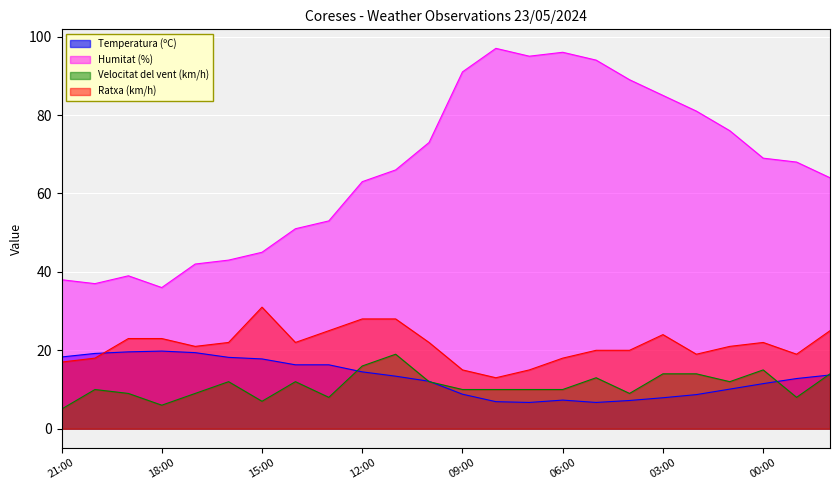

At which category is the sum across all series the highest?

05:00